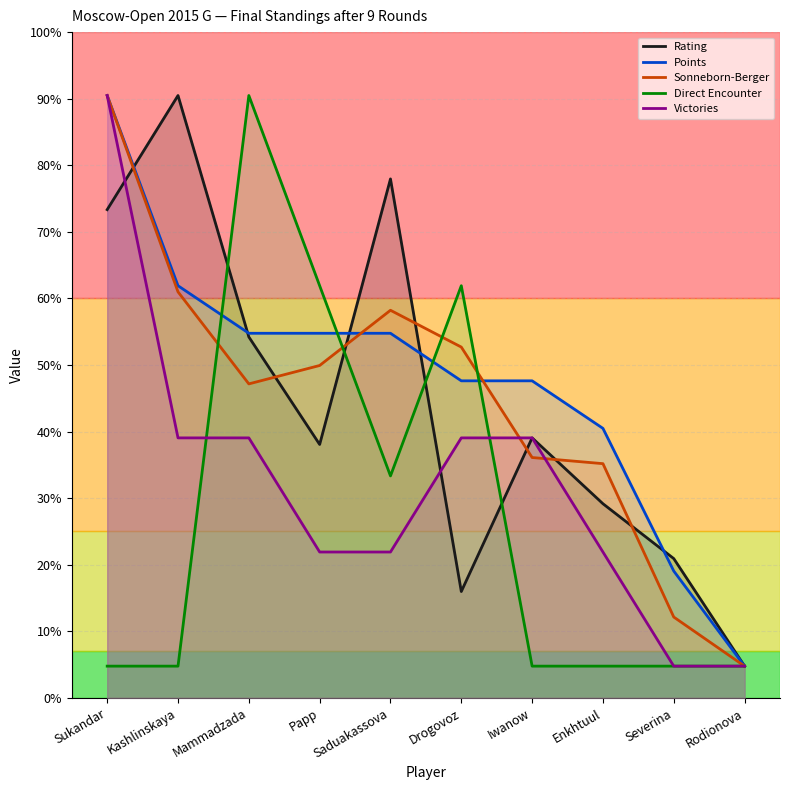

What position from the left is Kashlinskaya?

2